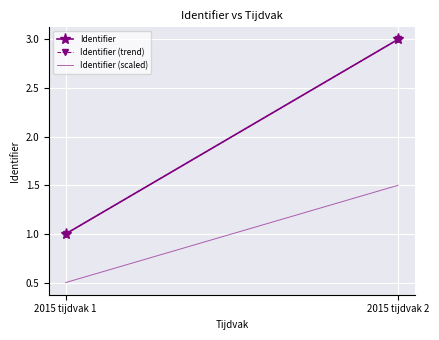

Between 2015 tijdvak 2 and 2015 tijdvak 1, which is larger?

2015 tijdvak 2